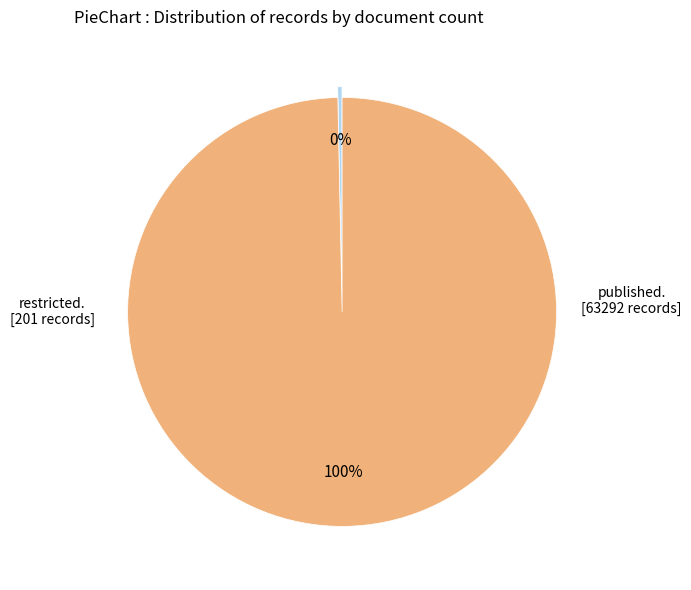

Count the number of slices in the pie.

2